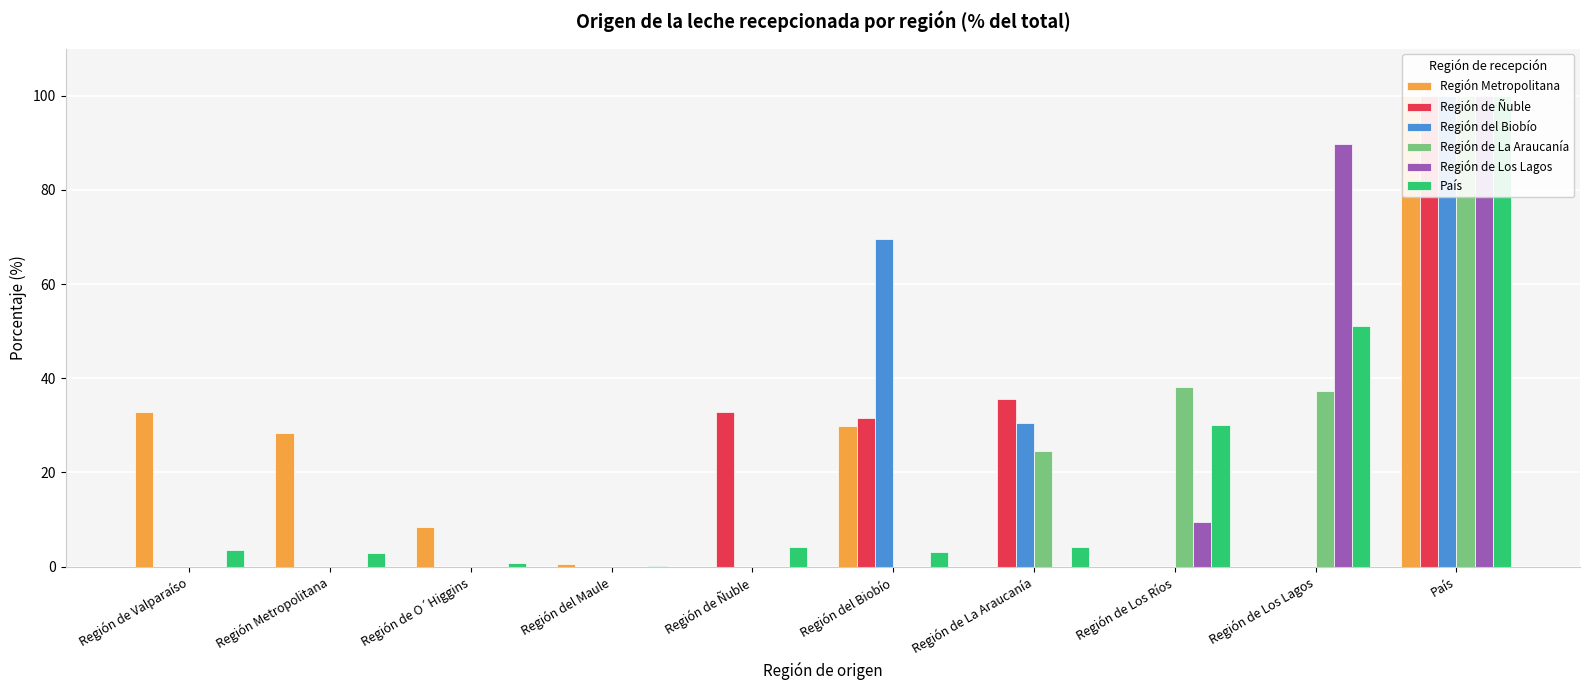

How many distinct data groups are displayed?

6